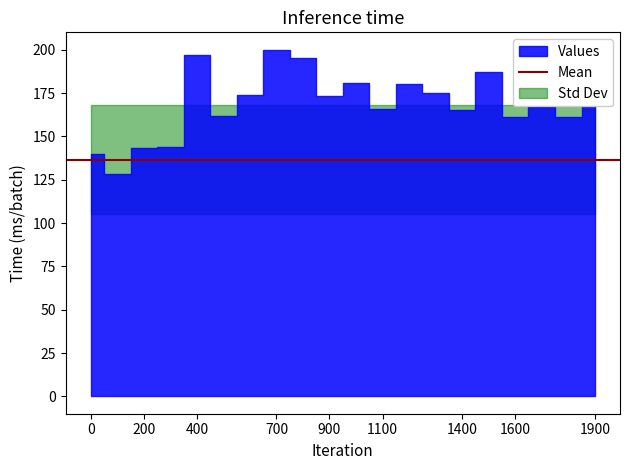

How many data points does each series have?

20